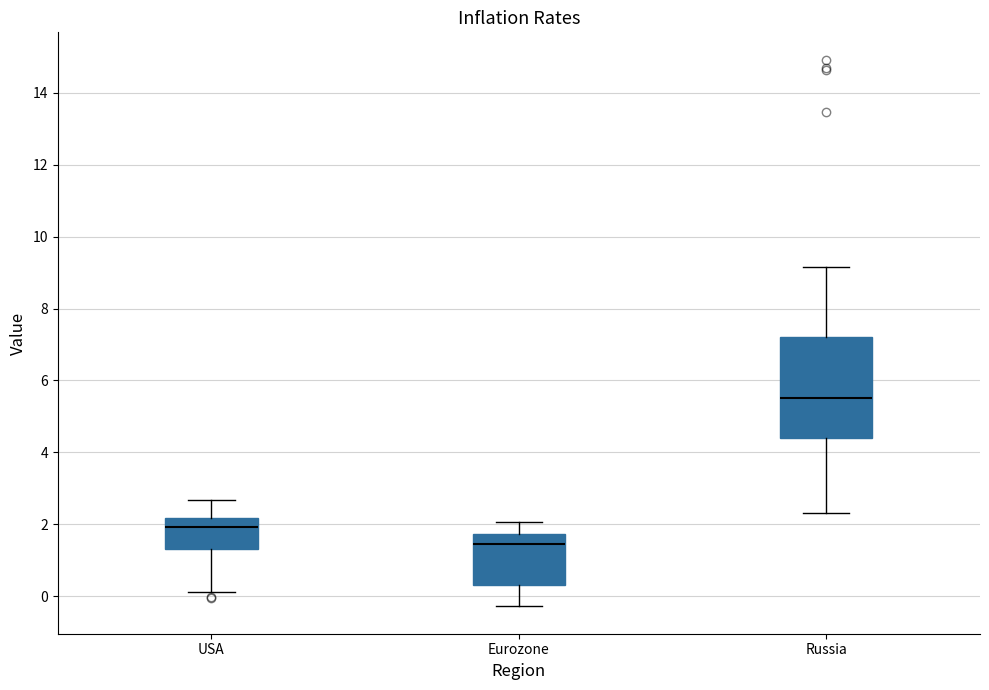

Reading left to right, read every box against the y-axis: the position of its median line, the range the box covers, and the ends of its whiskers. The values are not printed on the chart, so give them approximately, as read against the axis.

USA: median 2.0, box 1.4 to 2.2, whiskers 0.2 to 2.6
Eurozone: median 1.4, box 0.2 to 1.8, whiskers -0.2 to 2.0
Russia: median 5.6, box 4.4 to 7.2, whiskers 2.4 to 9.2